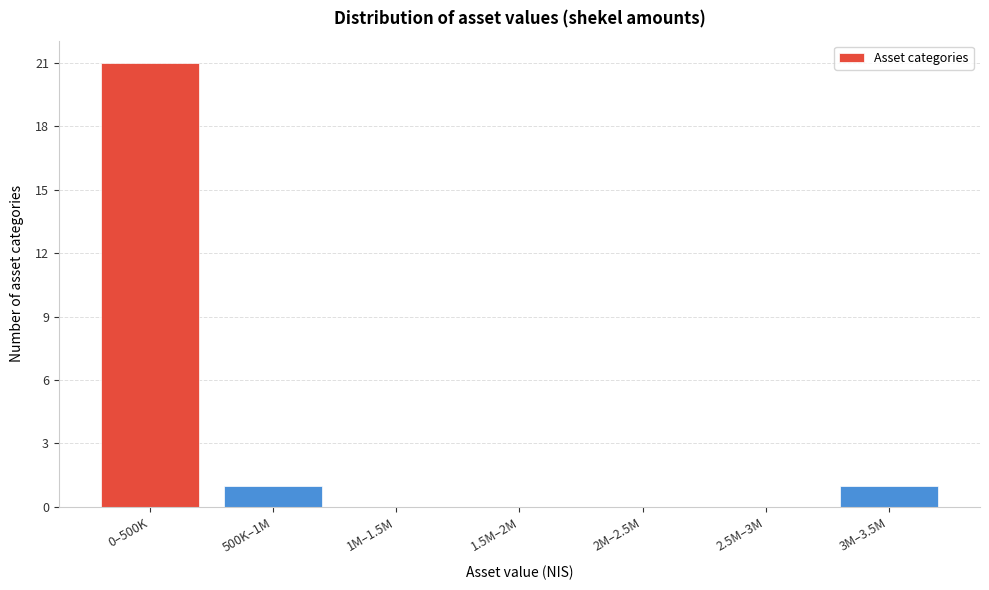

Reading left to right, transcribe all the data shown in this chart.

0–500K=21	500K–1M=1	1M–1.5M=0	1.5M–2M=0	2M–2.5M=0	2.5M–3M=0	3M–3.5M=1